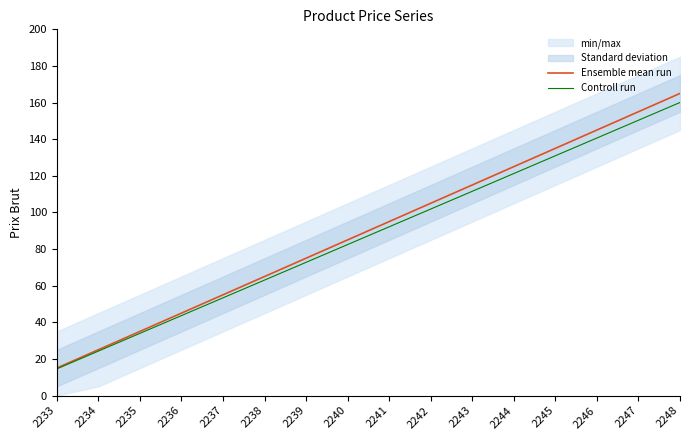

What is the total value across all series at 2244?

246.2